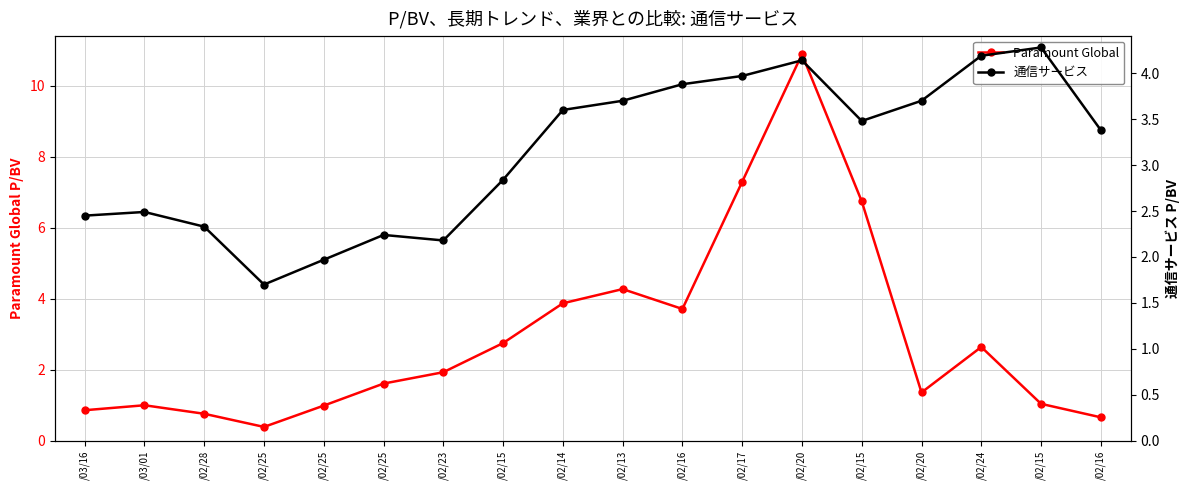

Rank the series by their maximum value, from lowest to highest.

通信サービス, Paramount Global